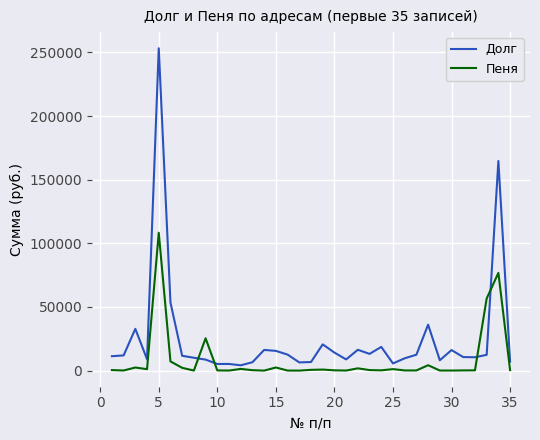

Rank the series by their maximum value, from lowest to highest.

Пеня, Долг